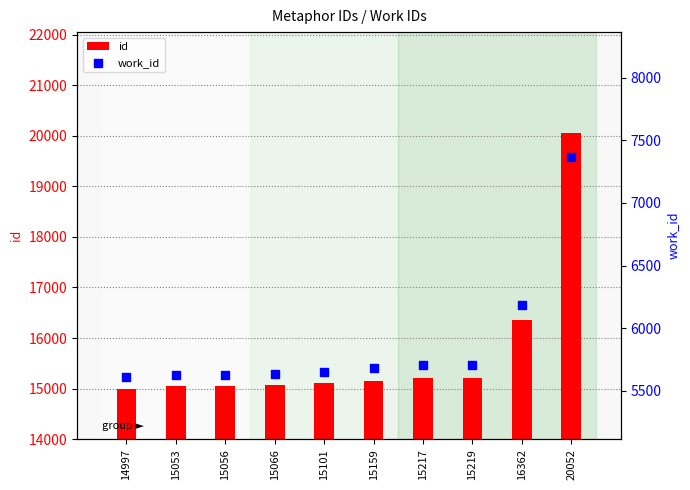

Which series contains the lowest Y value?

work_id